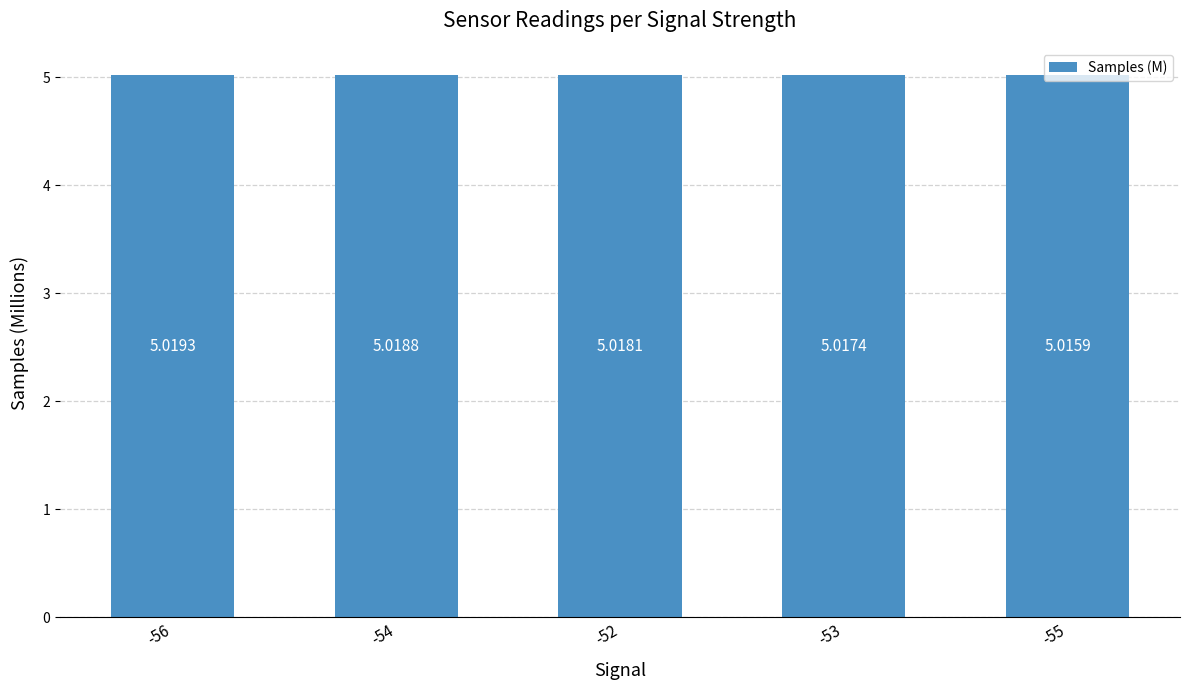

How many bars are there in total?

5